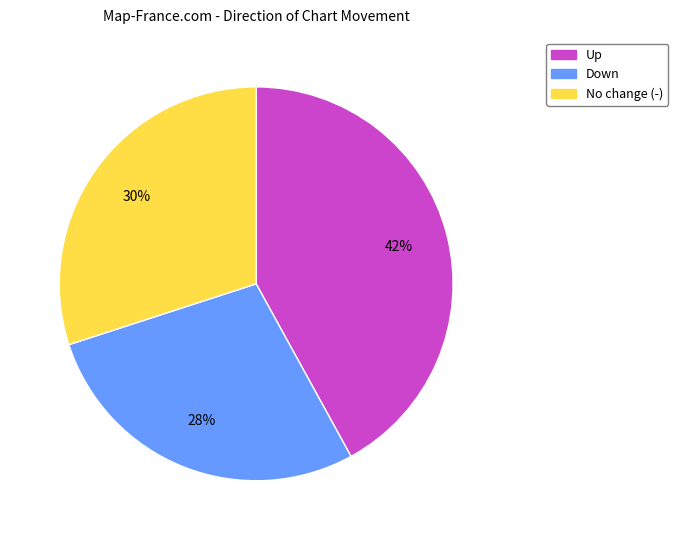

To the nearest percent, what is the average slice percentage?

33%